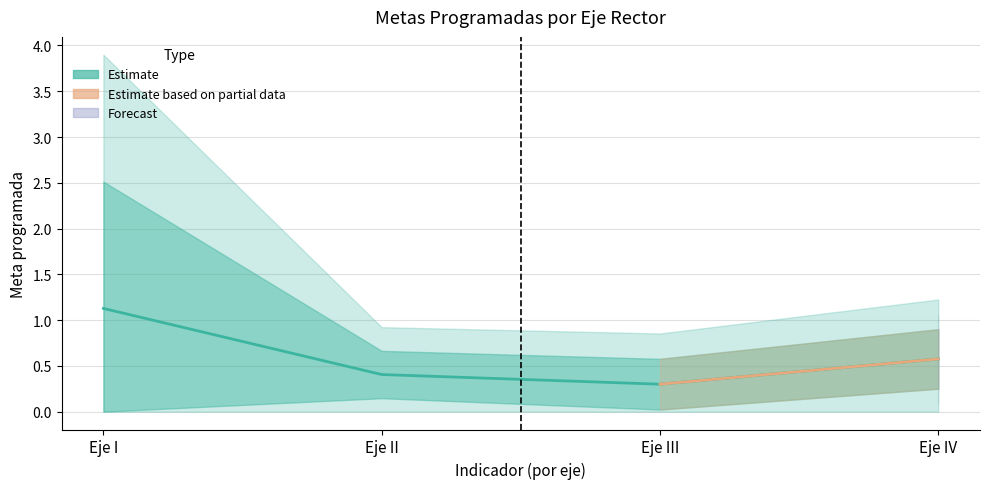

Which label corresponds to the smallest value in the chart?

Eje III